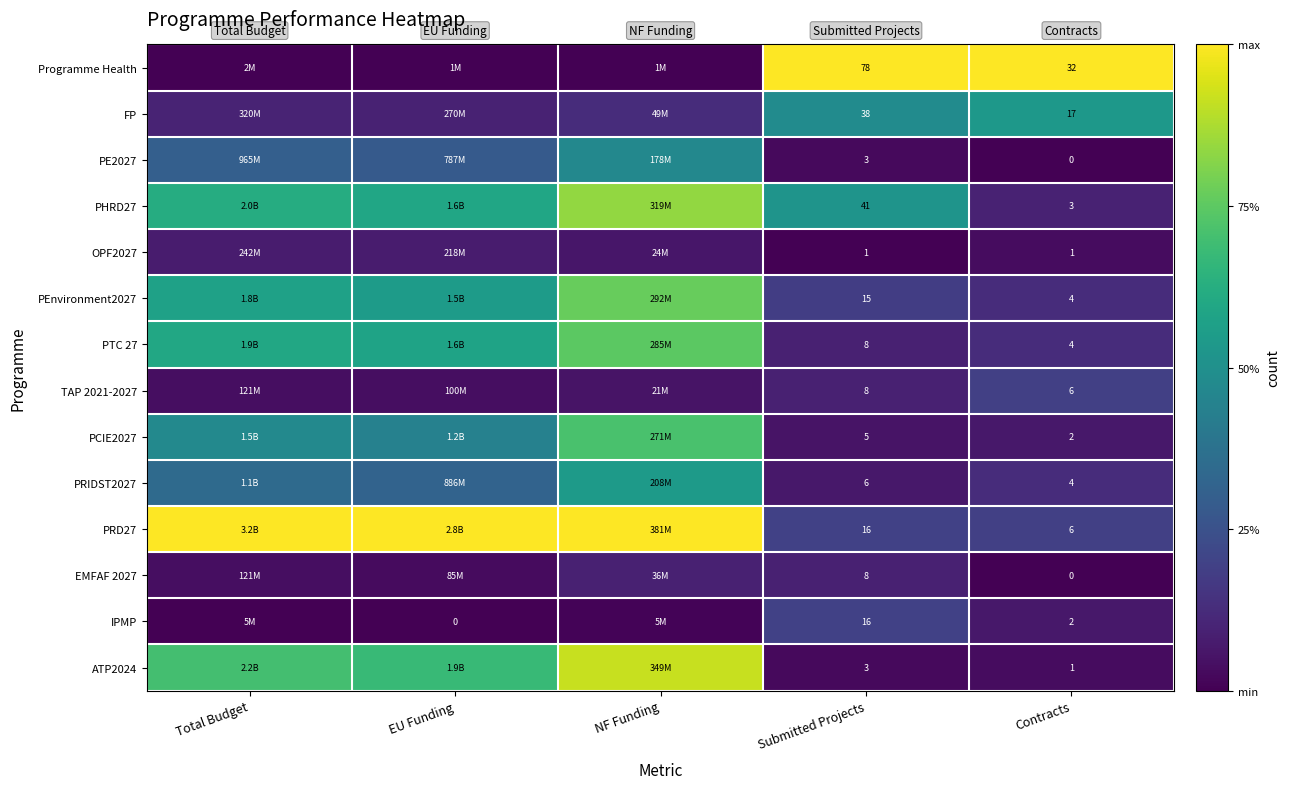

Between Submitted Projects and Contracts, which series saw the biggest shift?

Programme Health